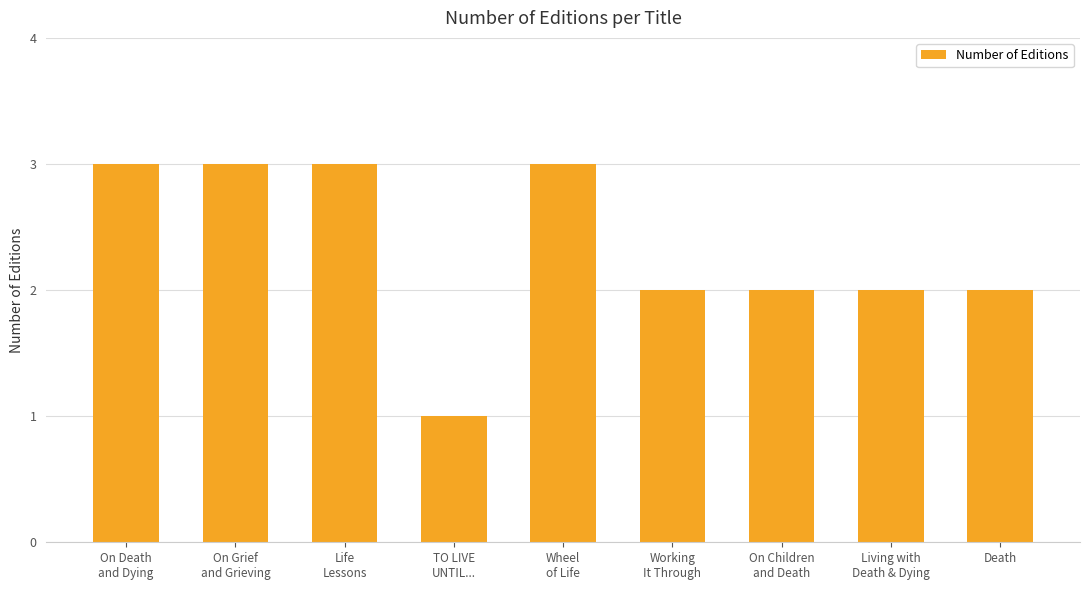

The chart shows a value of 1 at Wheel
of Life. True or false?

False